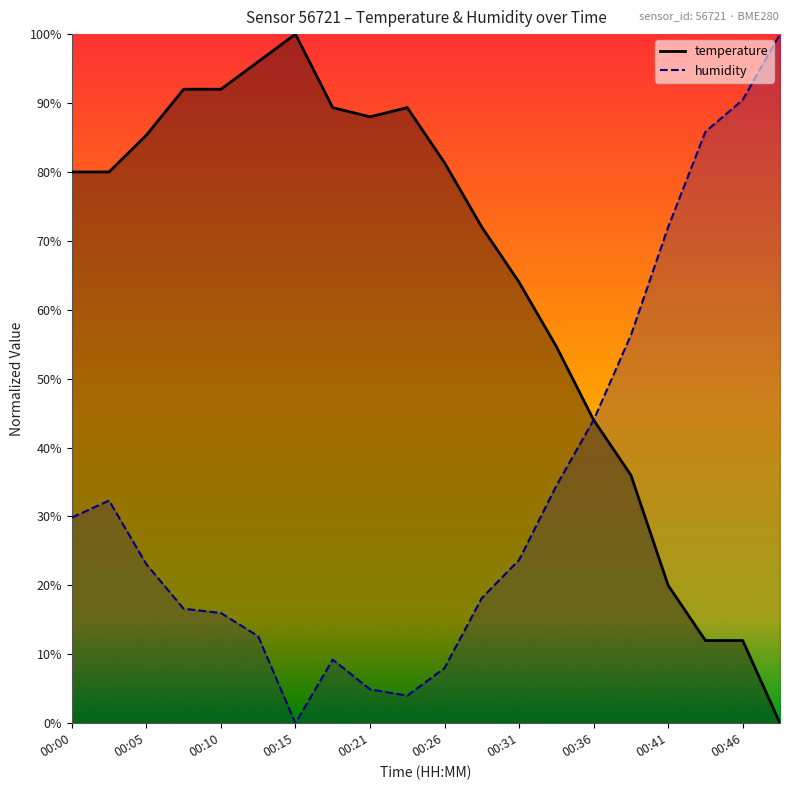

How many intersections are there between temperature and humidity?

1